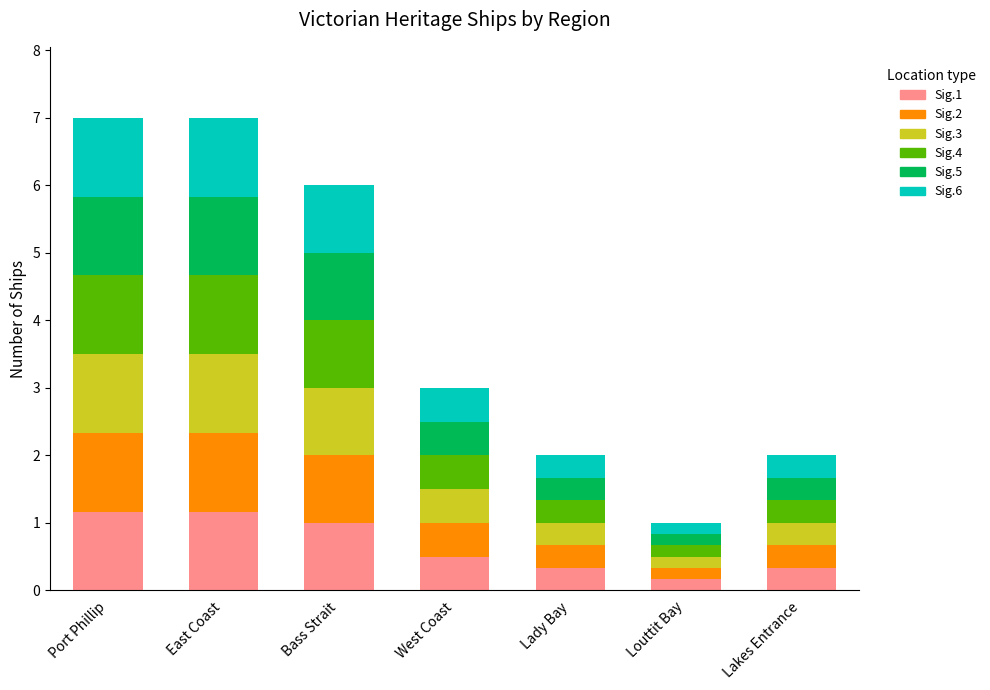

What is the highest value of the Sig.1 series?

1.2